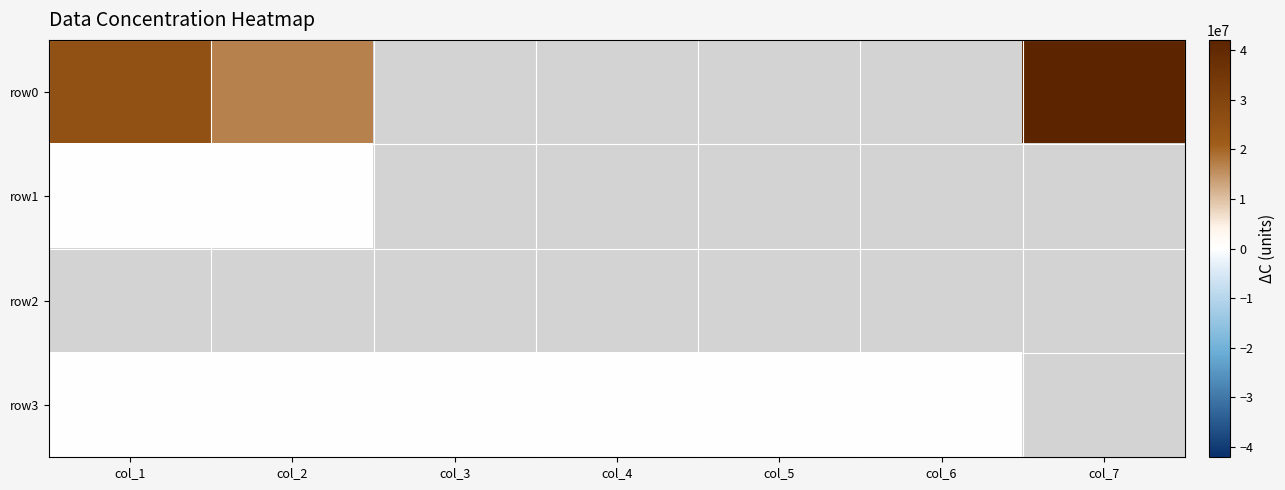

At which label does row0 reach its peak?

col_7